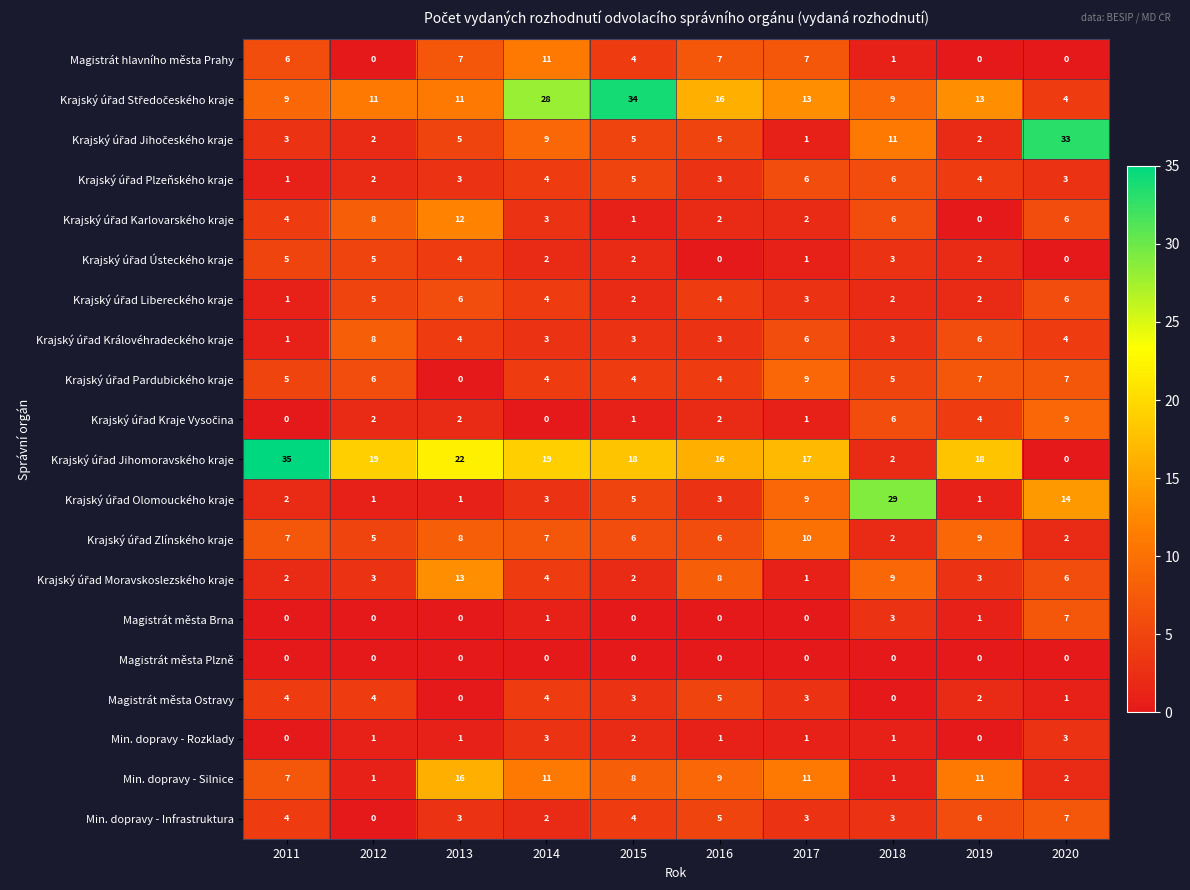

Count the number of categories in the chart.

10